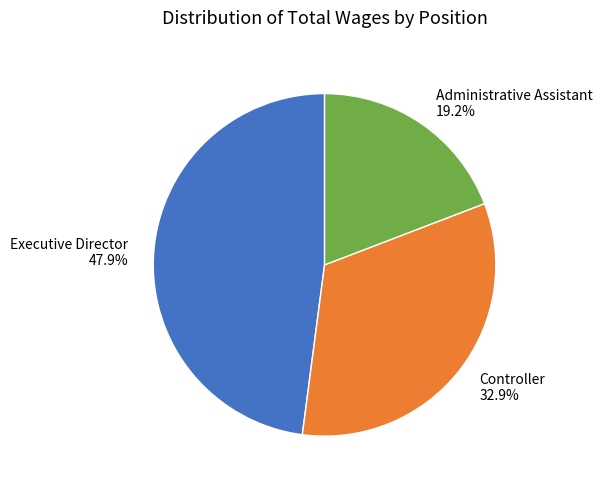

Is there any slice that represents more than half of the pie?

No